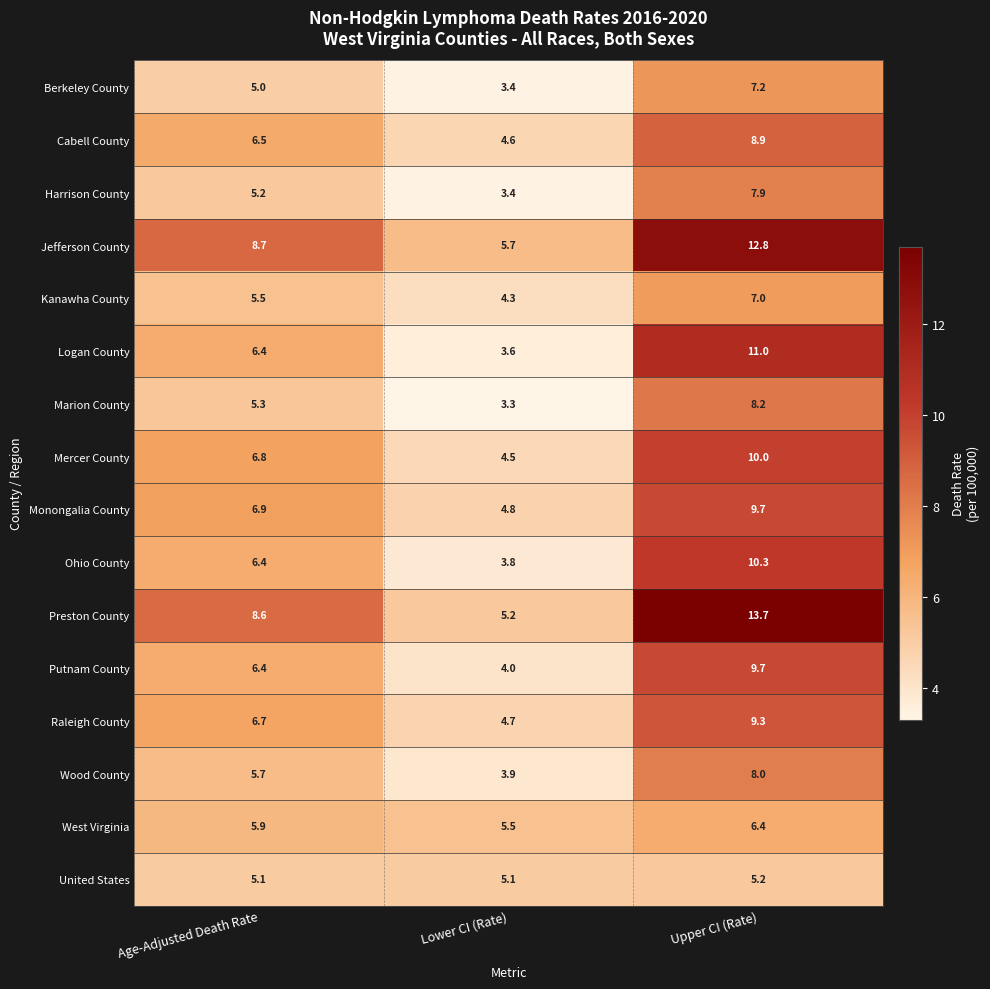

What is the difference between the West Virginia values at Age-Adjusted Death Rate and Lower CI (Rate)?

0.4